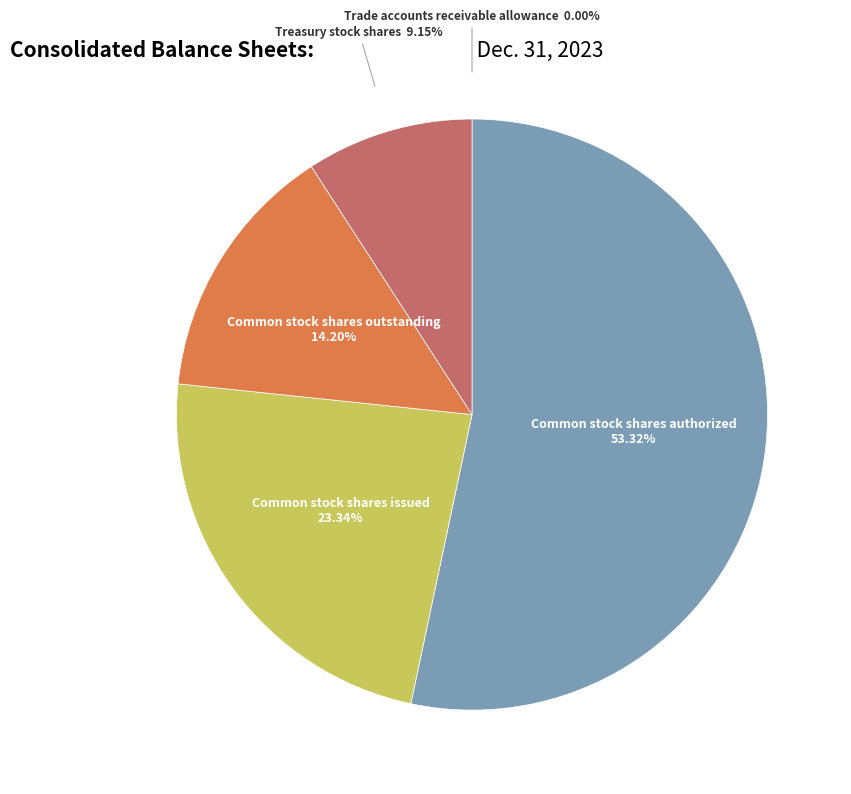

Does any single category account for the majority?

Yes